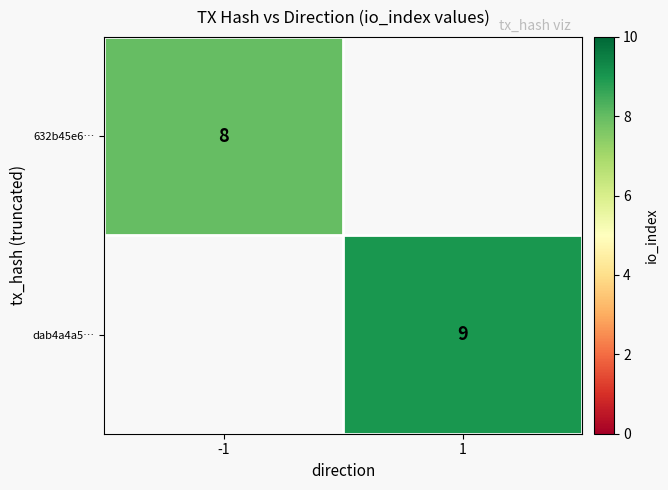

The 632b45e6… series shows 8 at -1. True or false?

True